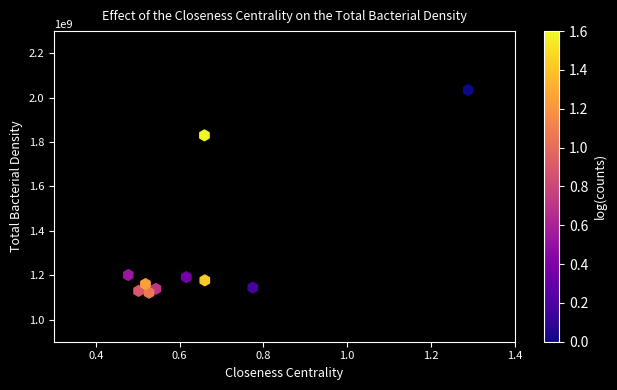

What is the range of X values (max minus min)?

0.8